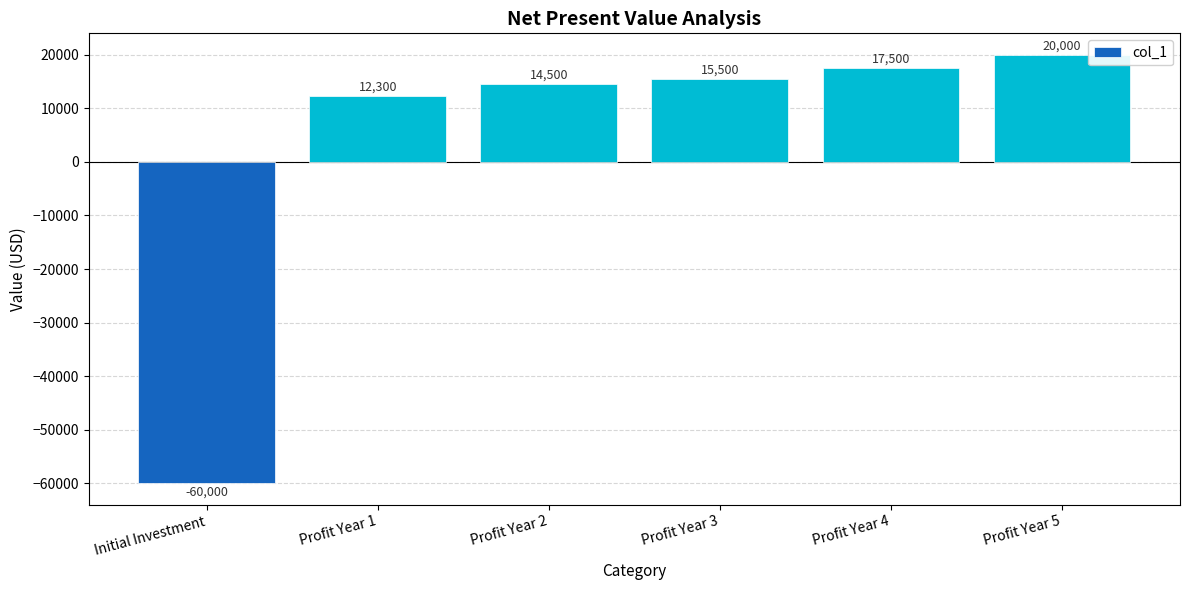

Reading left to right, transcribe all the data shown in this chart.

Initial Investment=-60000	Profit Year 1=12300	Profit Year 2=14500	Profit Year 3=15500	Profit Year 4=17500	Profit Year 5=20000